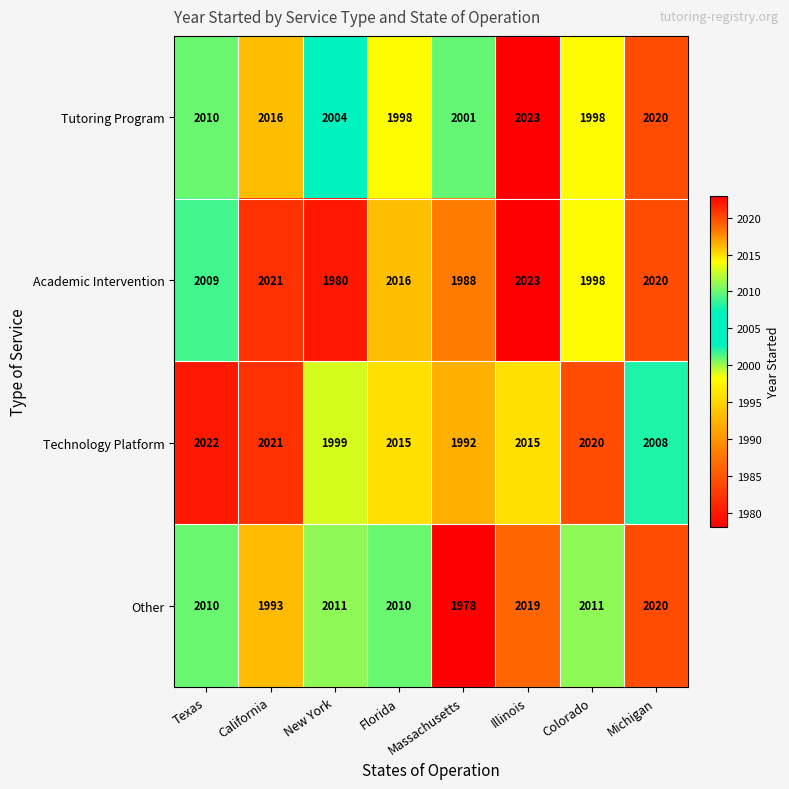

What is the difference between the second highest and second lowest values in the Other series?

26